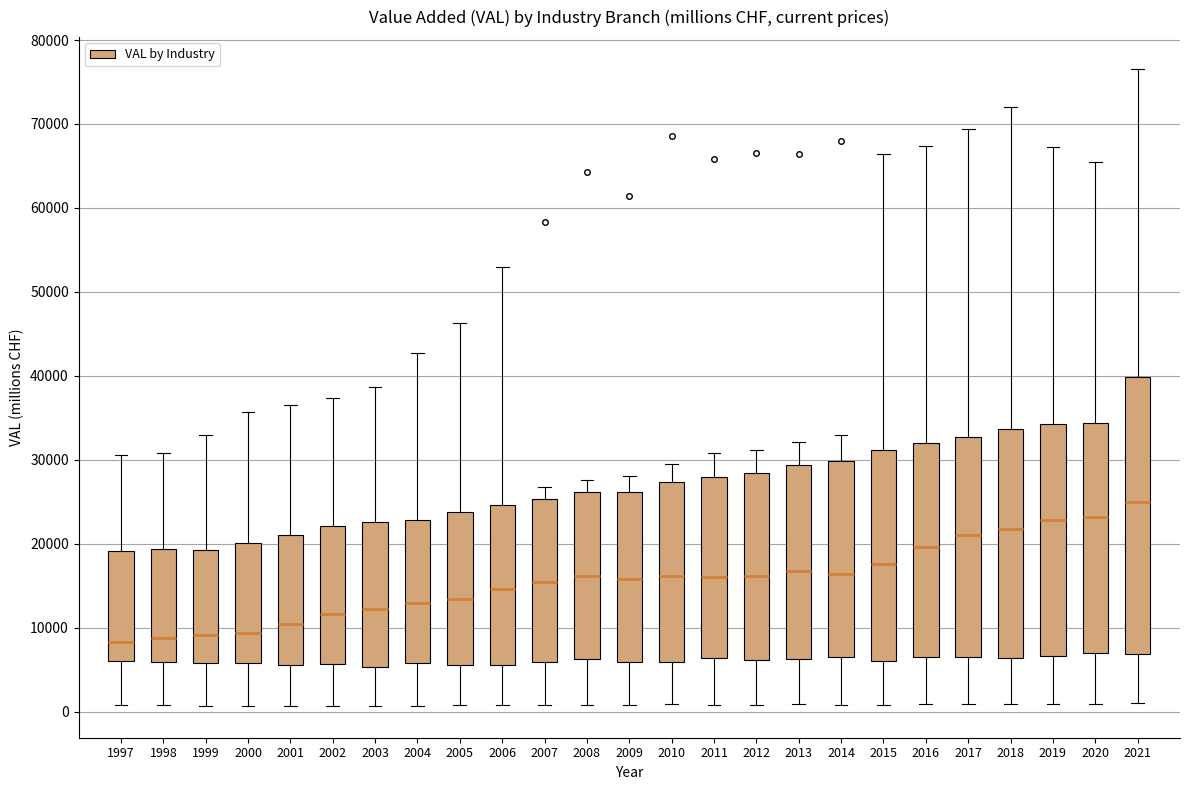

Comparing the boxes themselves (not the whiskers), which one is the tallest?

2021